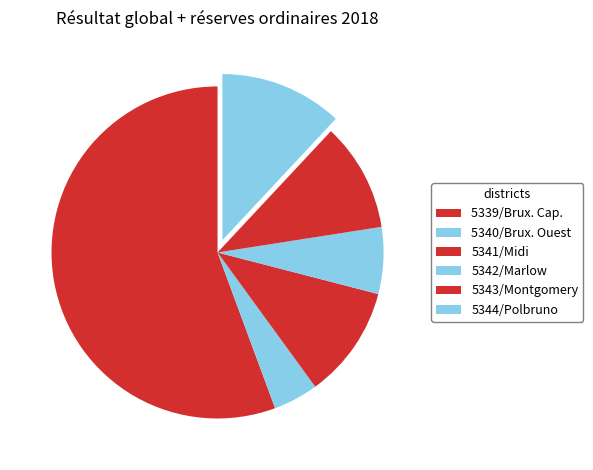

To the nearest percent, what is the difference between the 5343/Montgomery and 5342/Marlow slice percentages?

4%